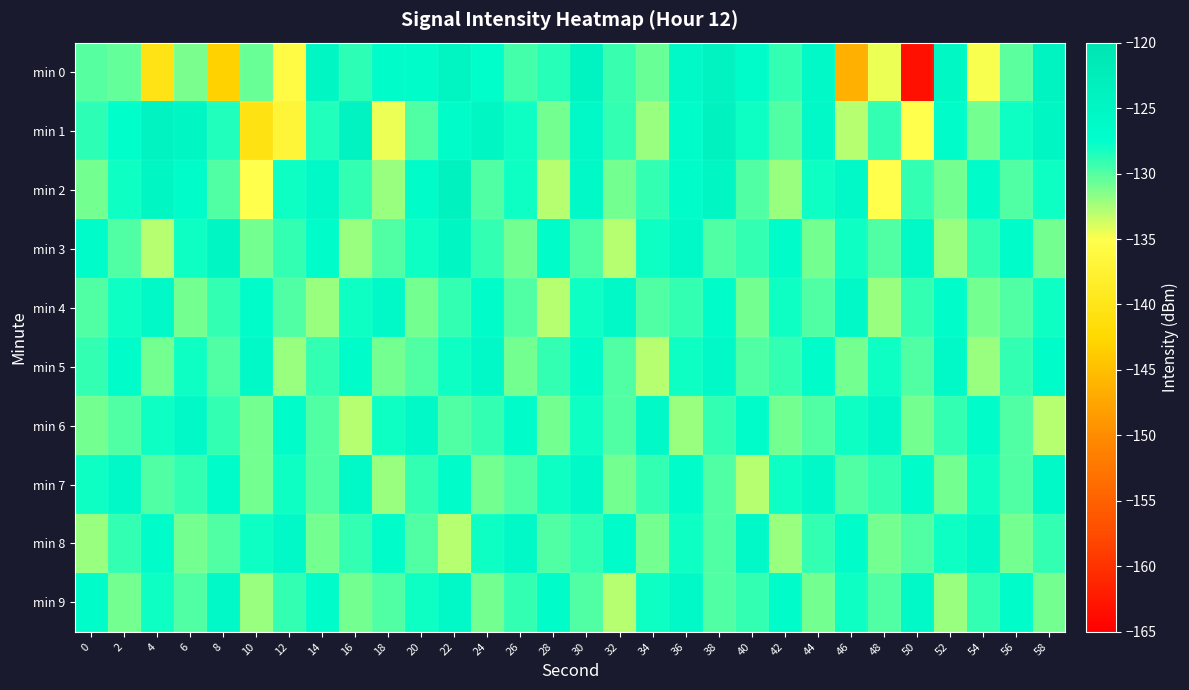

Which series has the widest spread of values?

min 0